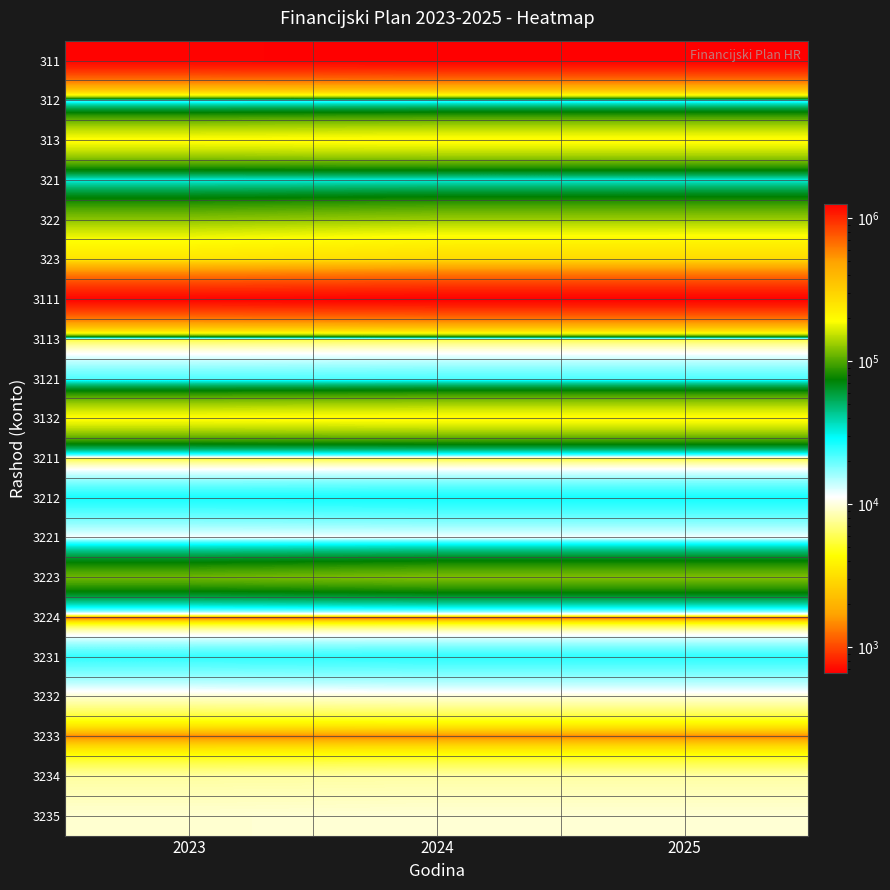

Count the number of categories in the chart.

3